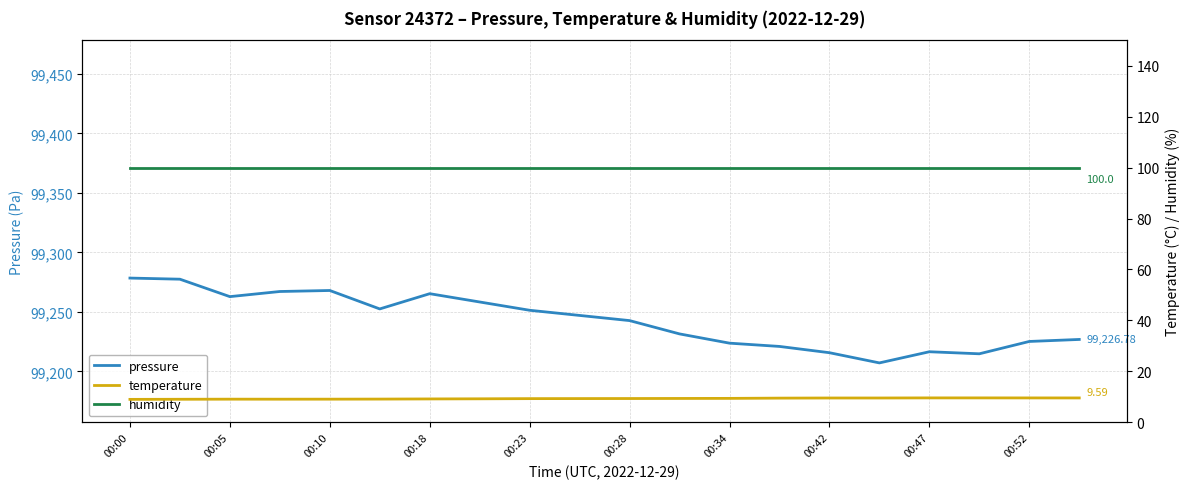

True or false: pressure and humidity cross at least once.

False